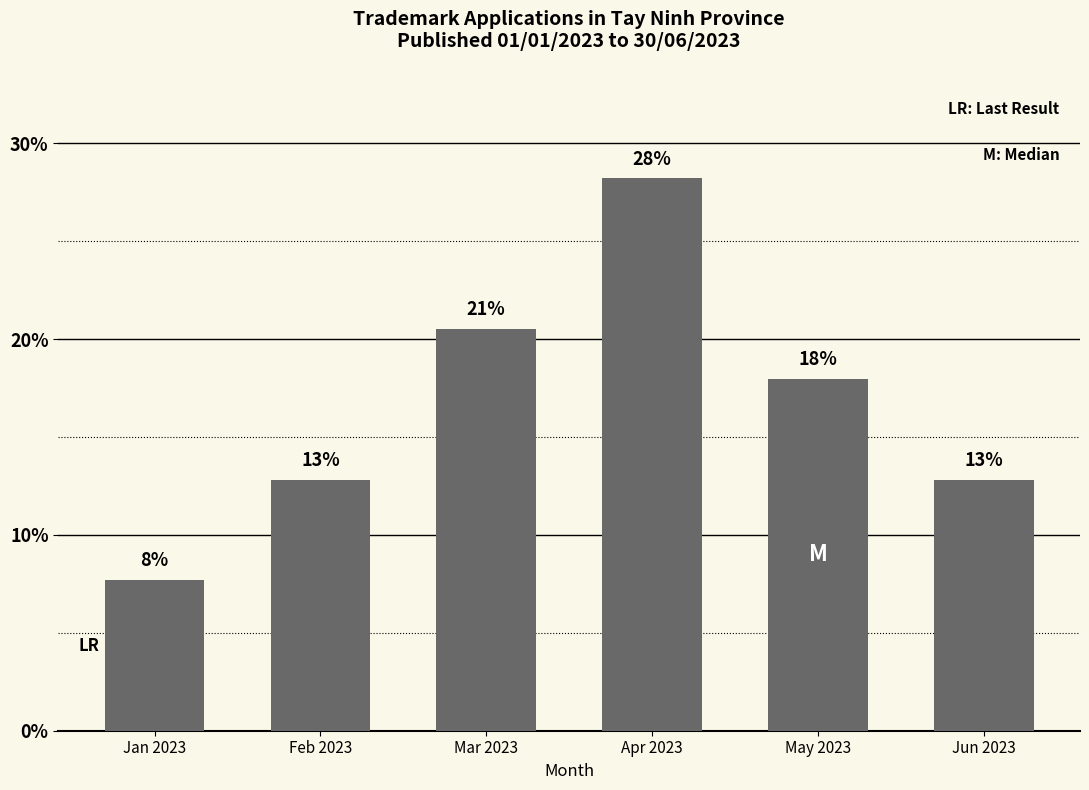

How many bars are there in total?

6